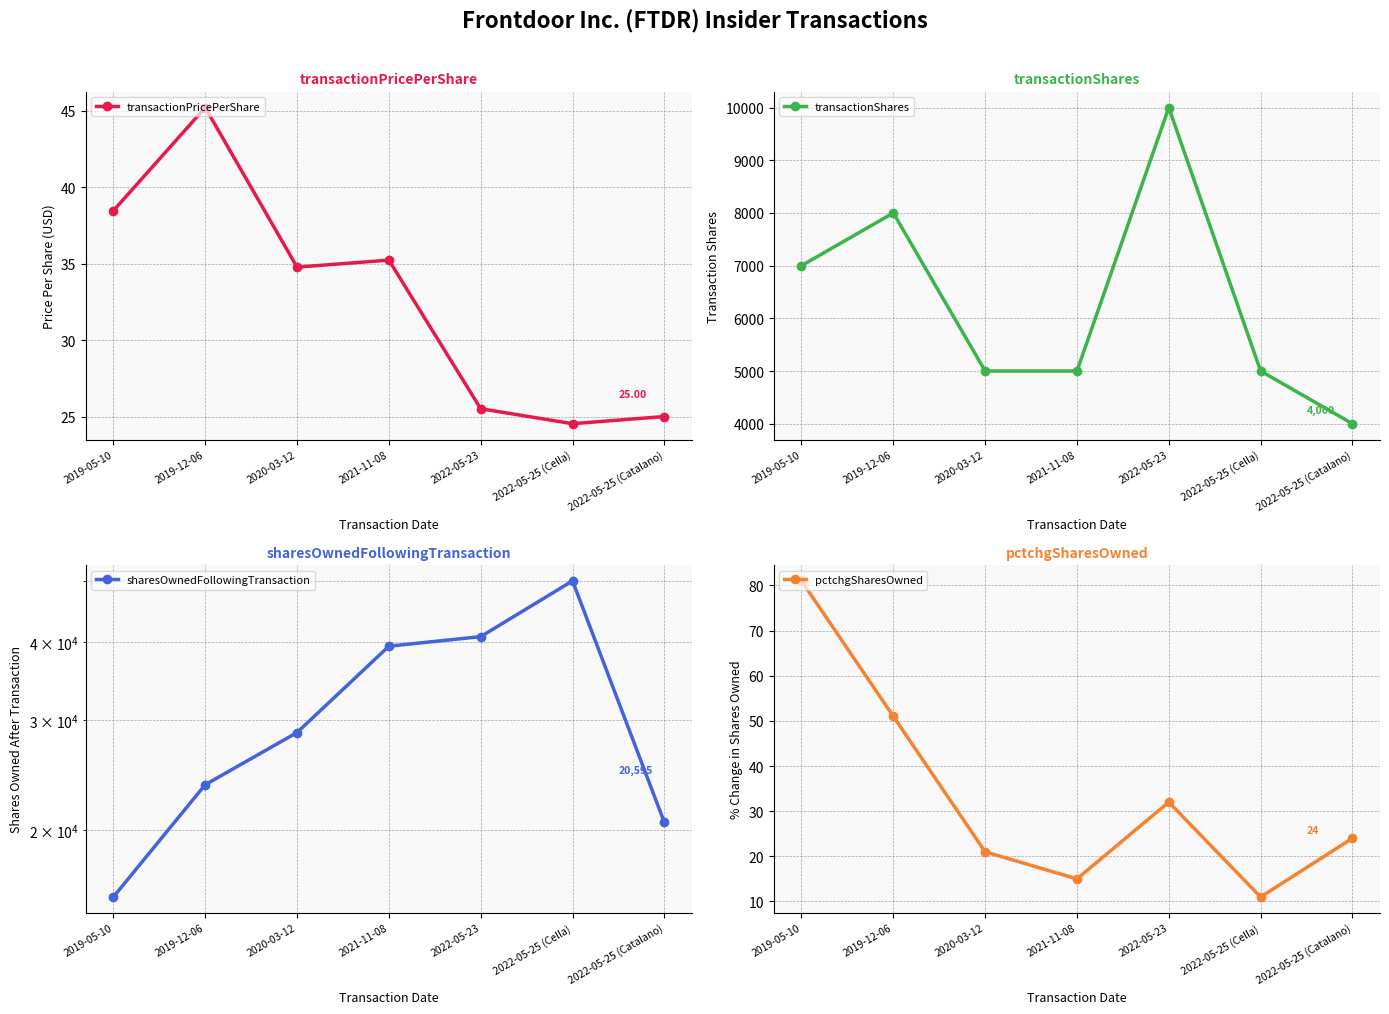

True or false: transactionPricePerShare and sharesOwnedFollowingTransaction cross at least once.

False